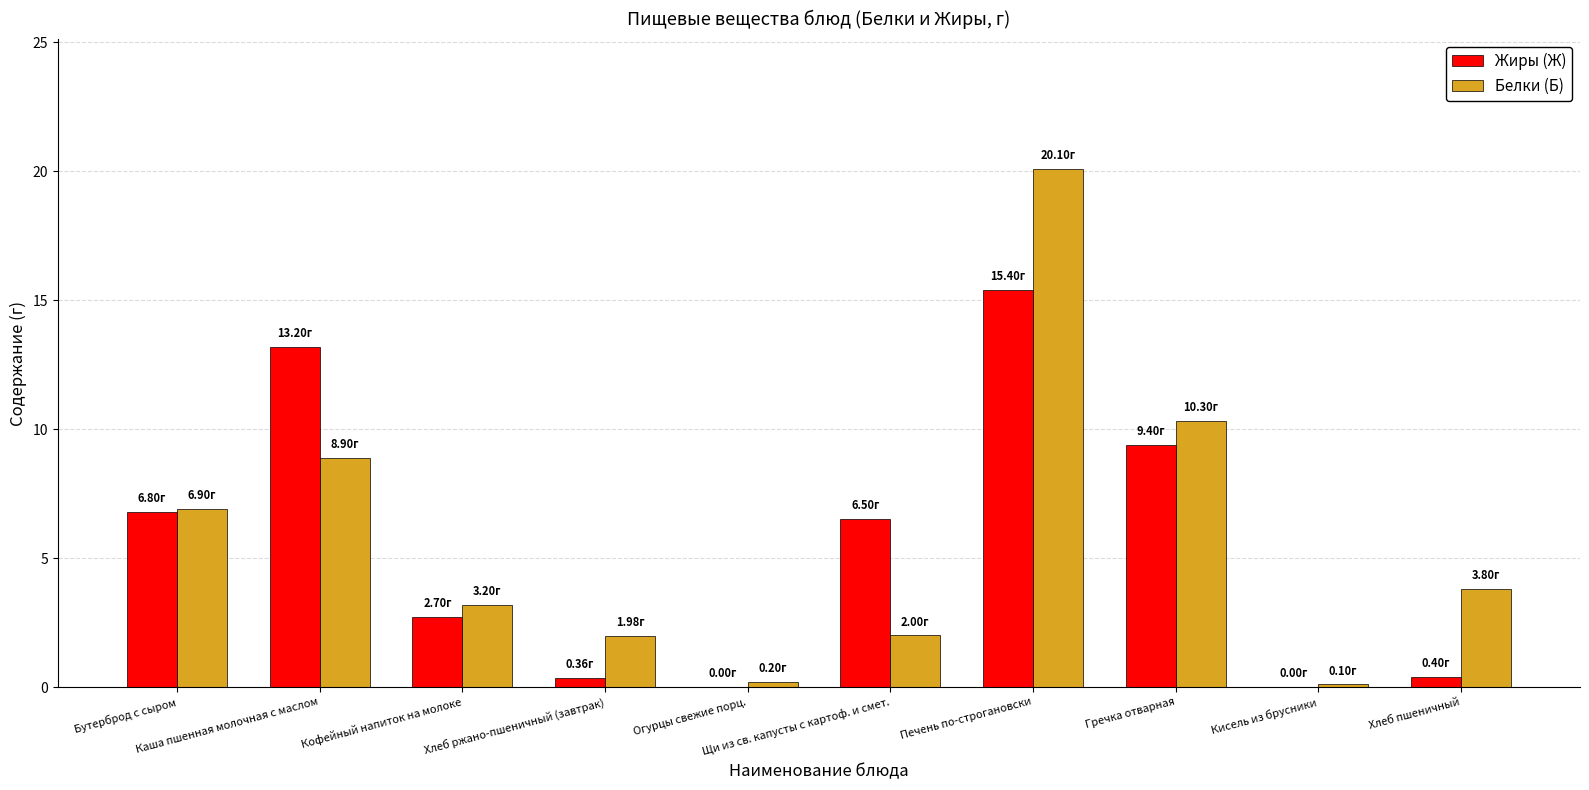

What is the sum of all Жиры (Ж) values?

54.8